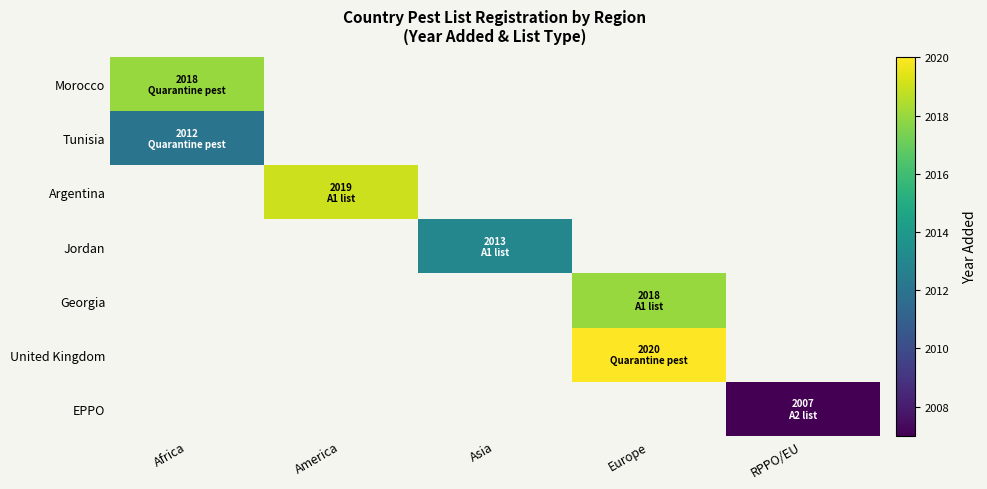

At which label does Morocco reach its minimum?

Africa